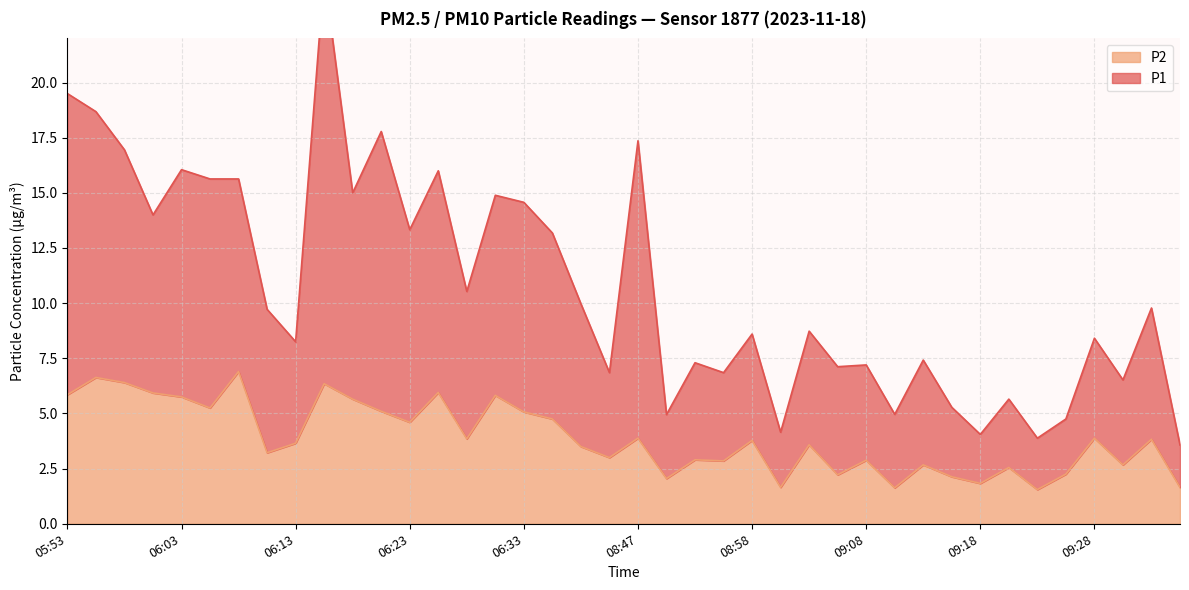

Which has a higher value, 06:05 or 09:21?

06:05